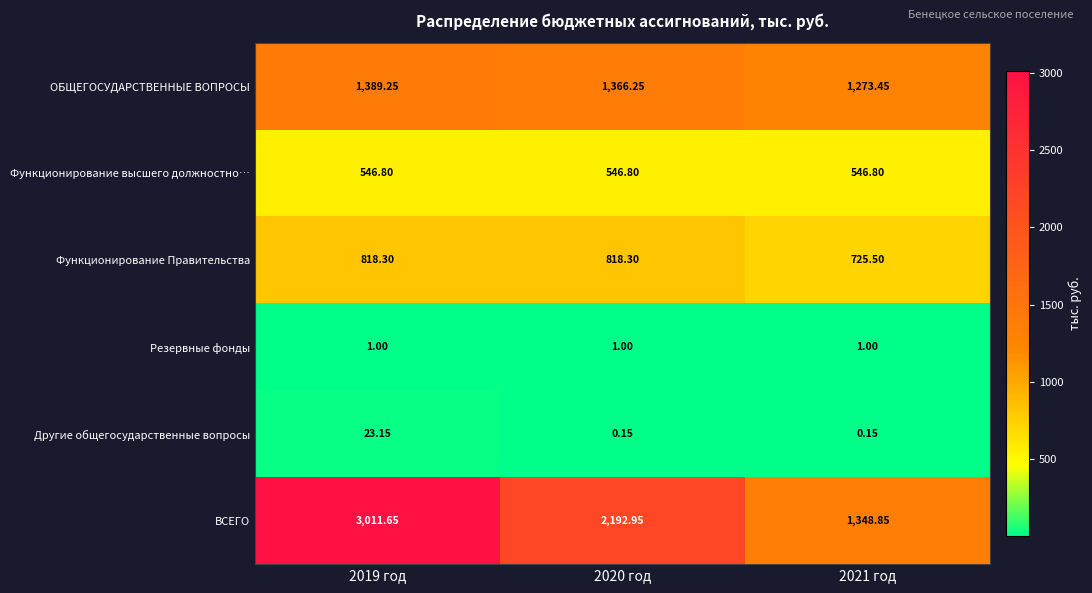

Between 2020 год and 2021 год, which series saw the biggest shift?

ВСЕГО